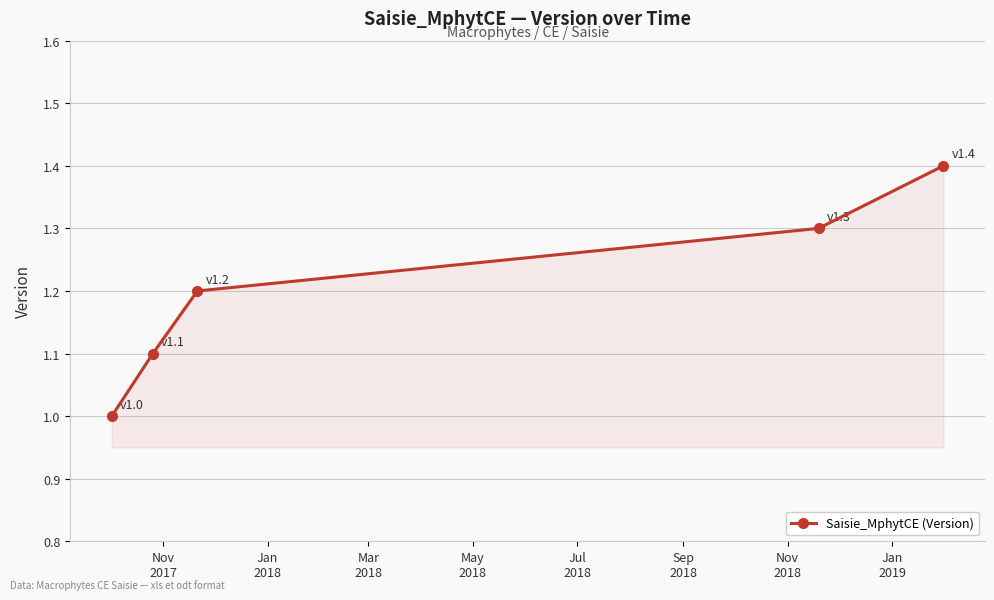

How many series are shown in this chart?

1